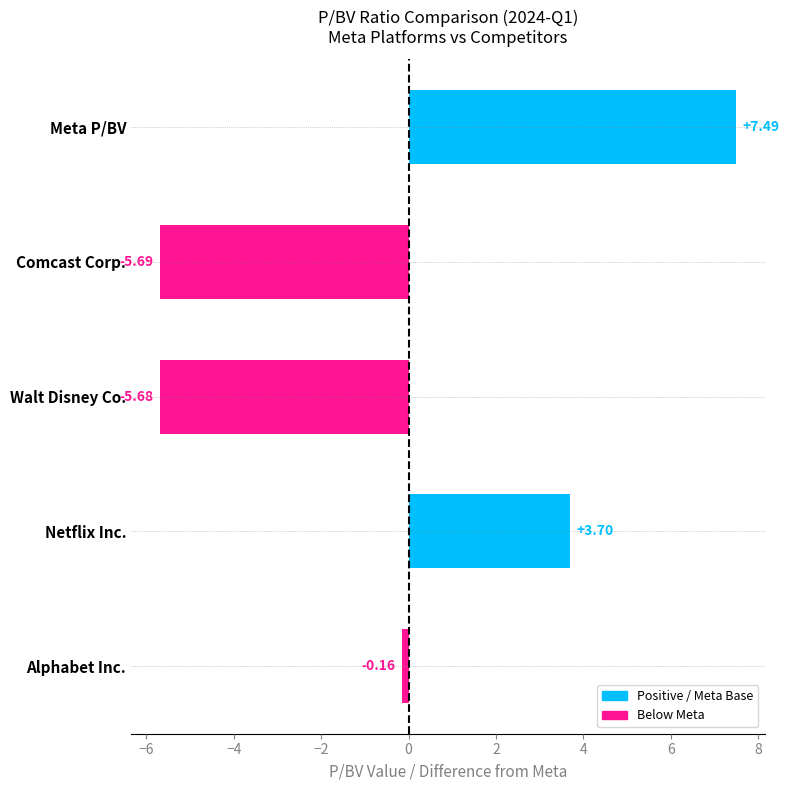

What is the sum of all values?

-0.3